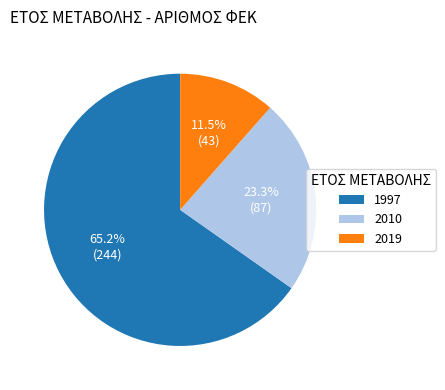

To the nearest percent, what is the average slice percentage?

33%